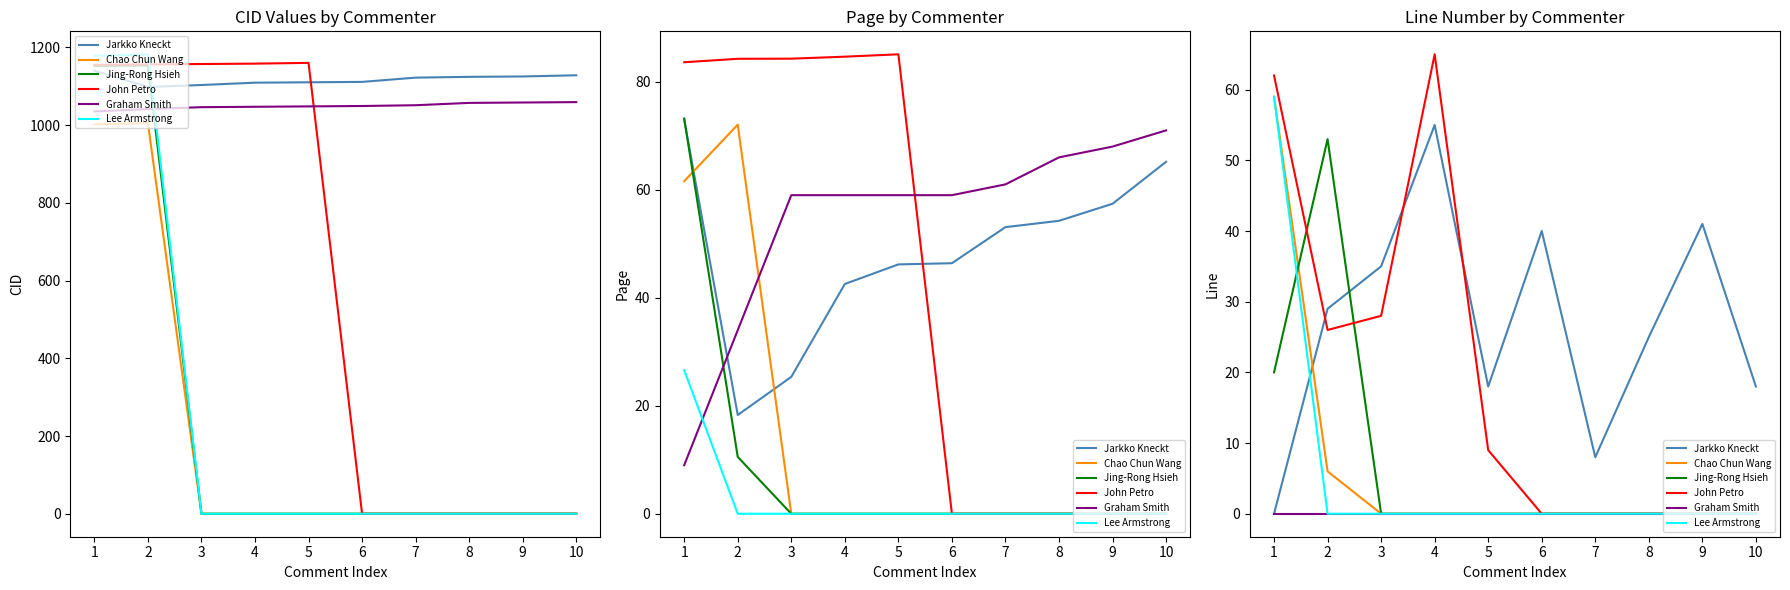

True or false: Jing-Rong Hsieh has more than 0 points higher than both neighbors.

True